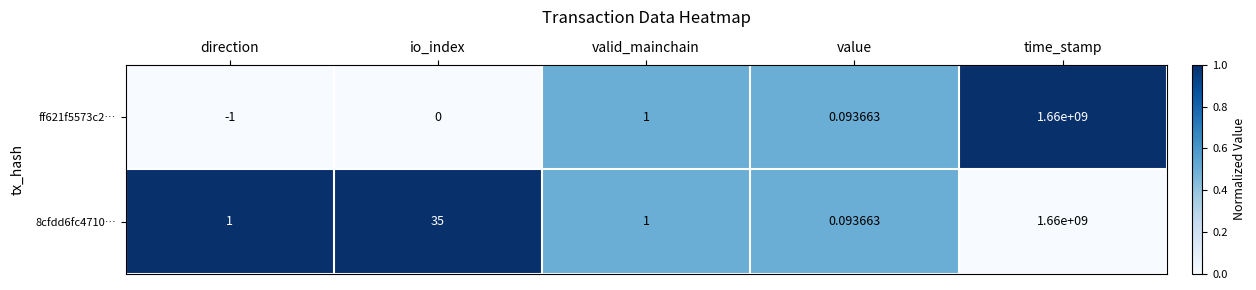

At which category does the chart reach its minimum across all series?

direction